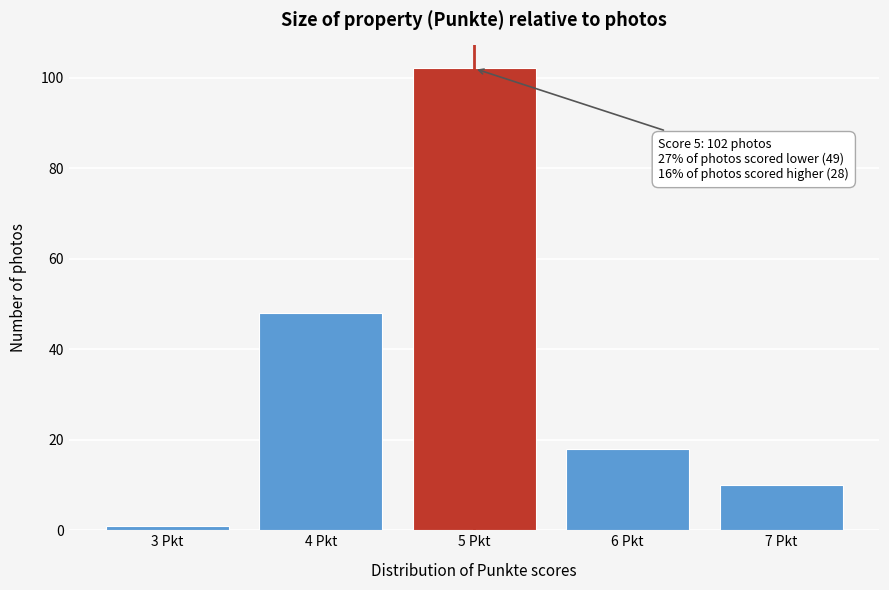

Reading right to left, list all the values displayed in this chart.

7 Pkt=10	6 Pkt=18	5 Pkt=102	4 Pkt=48	3 Pkt=1